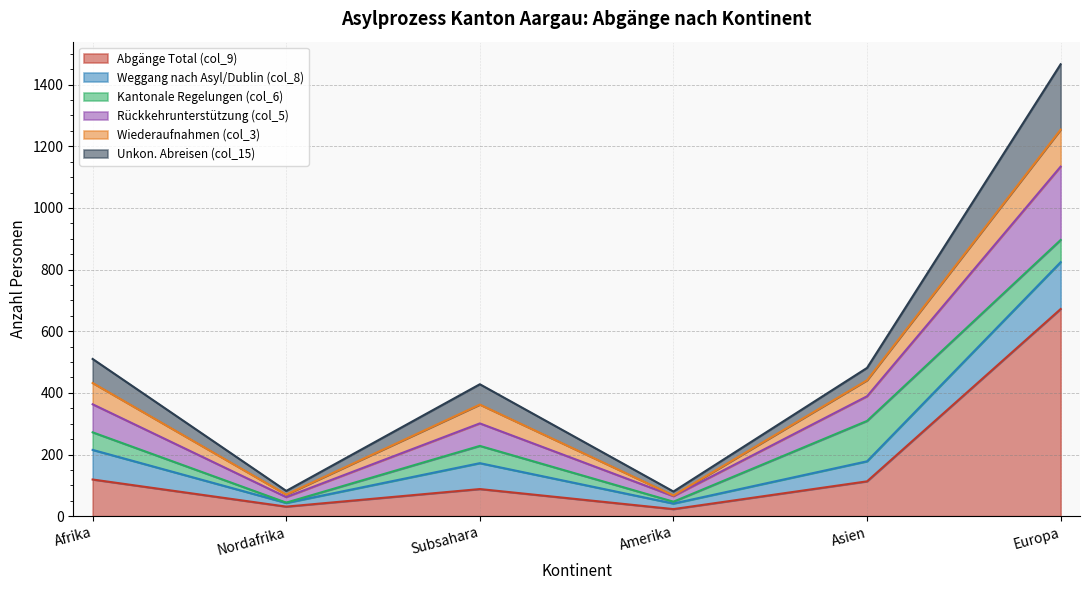

Which category has the highest value in the Abgänge Total (col_9) series?

Europa